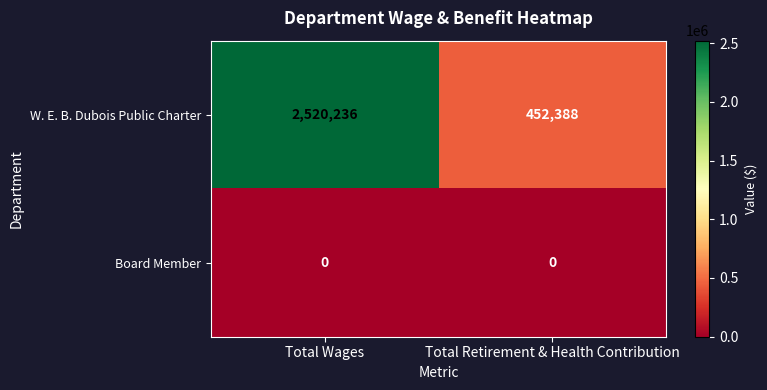

Rank the series by their average value, from highest to lowest.

W. E. B. Dubois Public Charter, Board Member